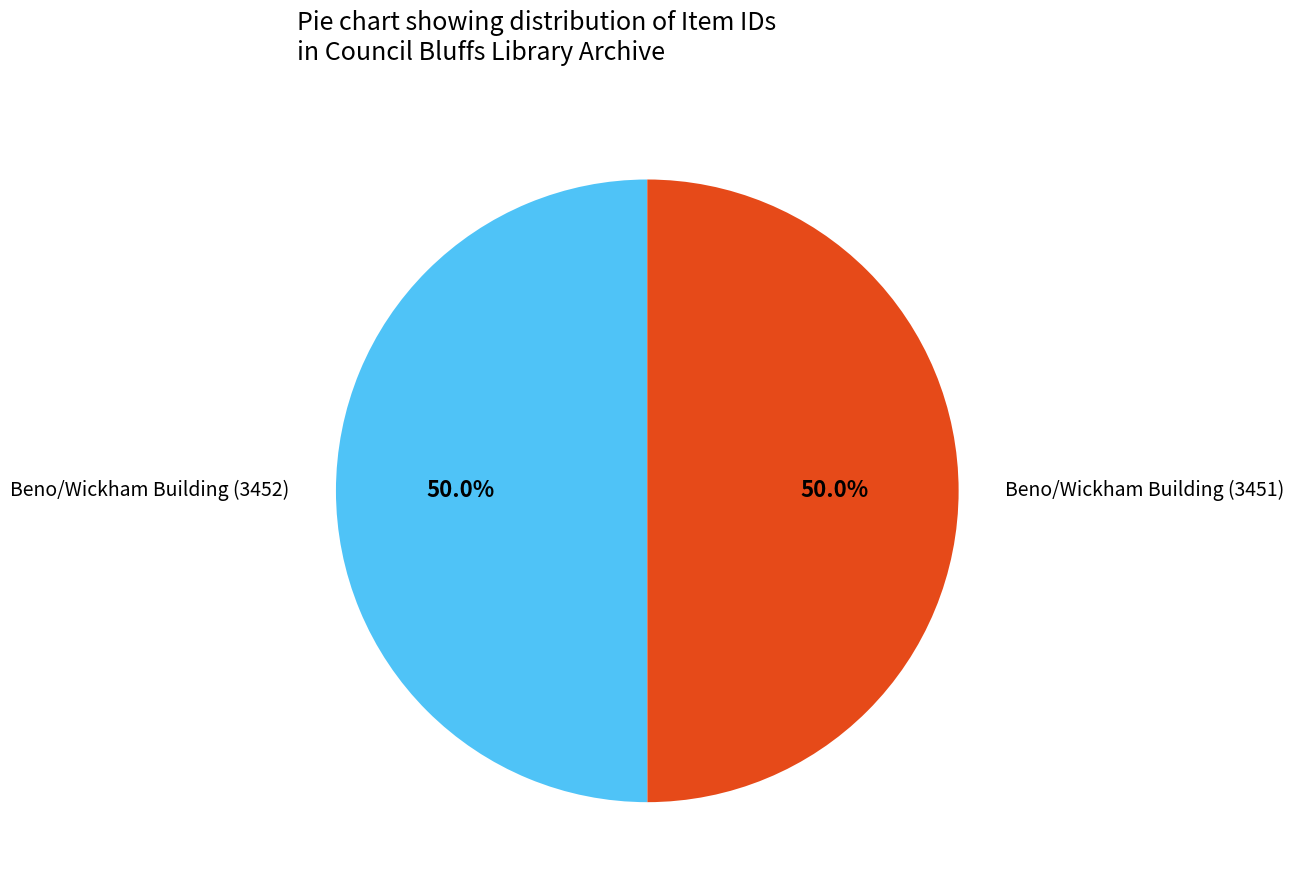

What portion of the pie excludes Beno/Wickham Building (3452)?

50.0%